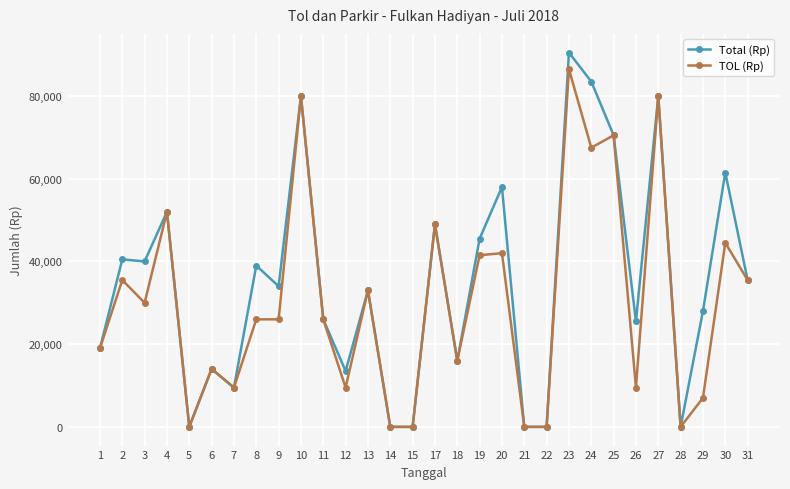

What is the sum of all Total (Rp) values?

1044000